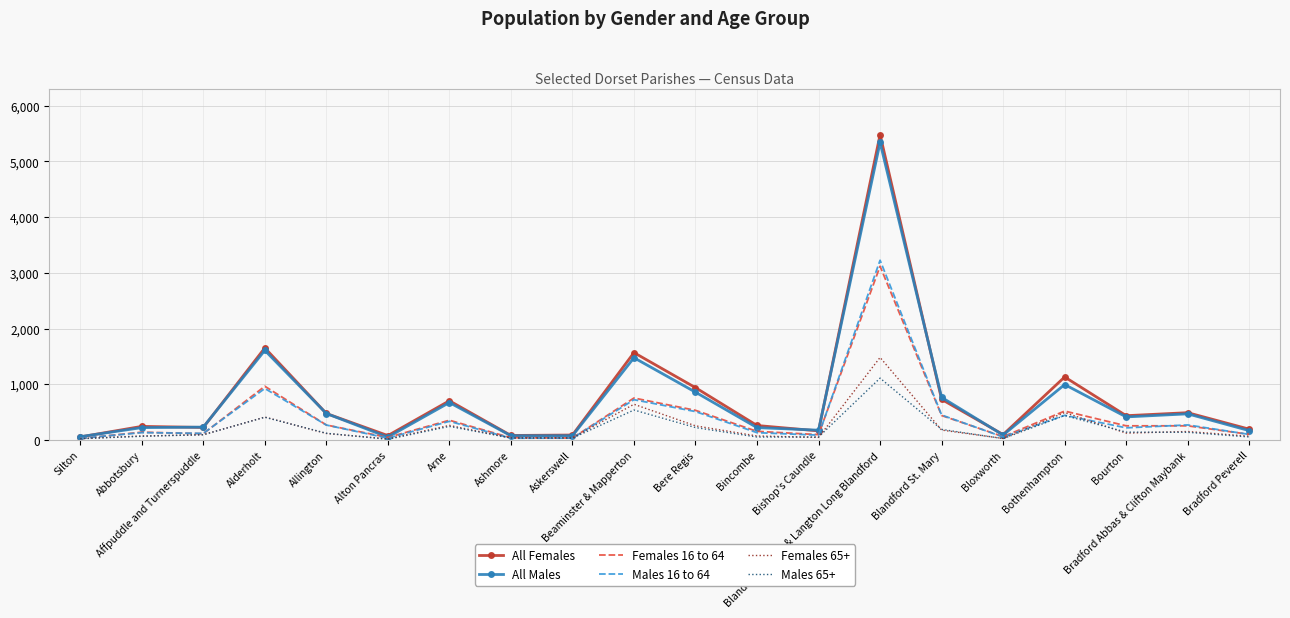

Which series has the widest spread of values?

All Females